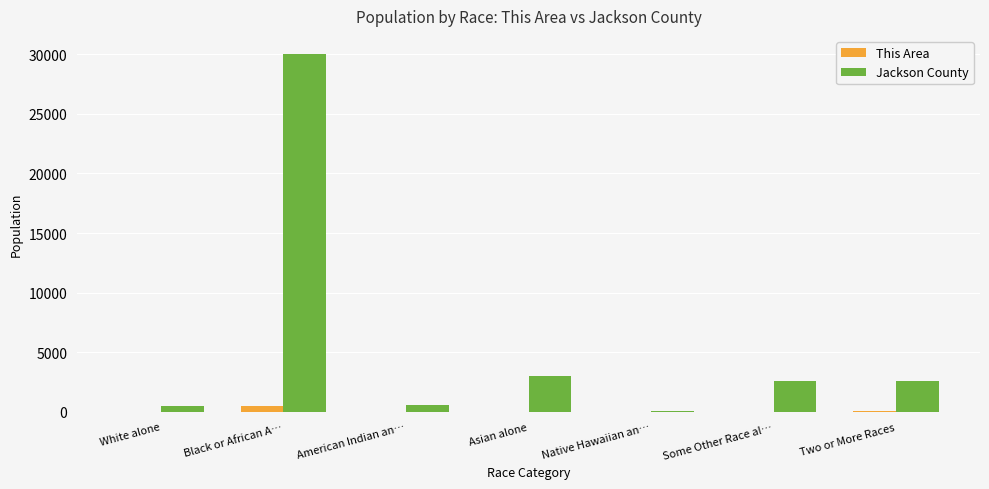

Is it true that Jackson County equals 46765 at Black or African A…?

False